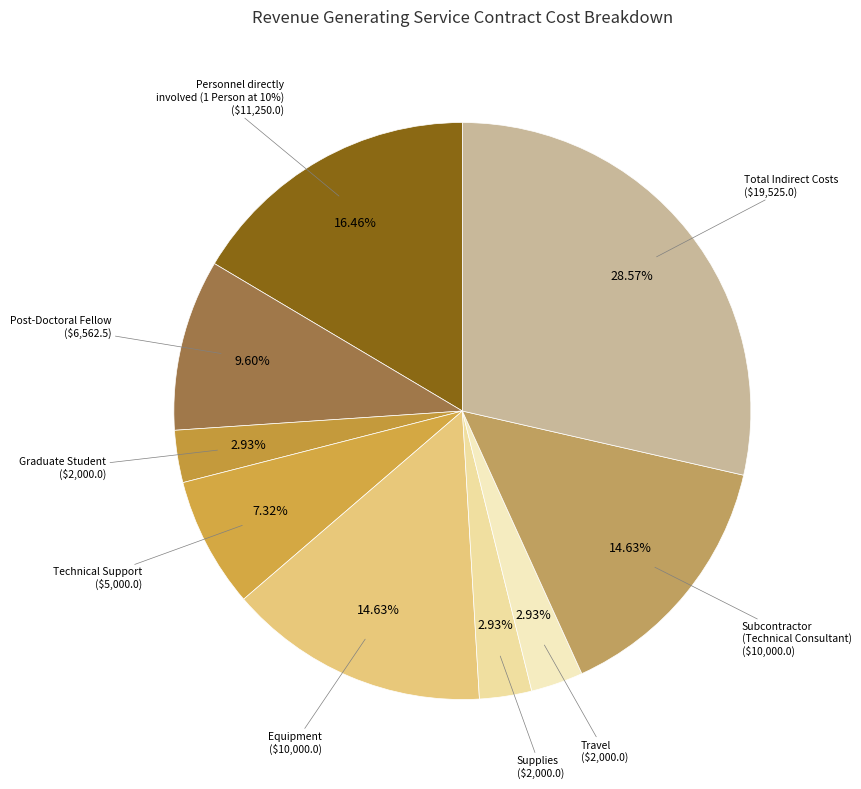

To the nearest percent, what is the average slice percentage?

11%